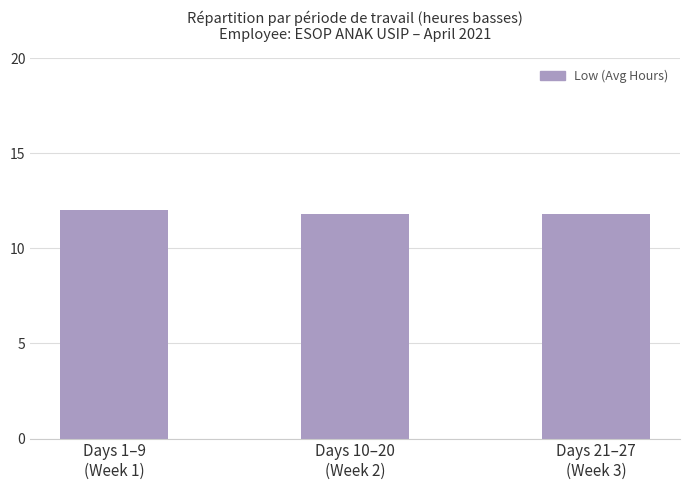

What is the difference between the maximum and minimum values?

0.2